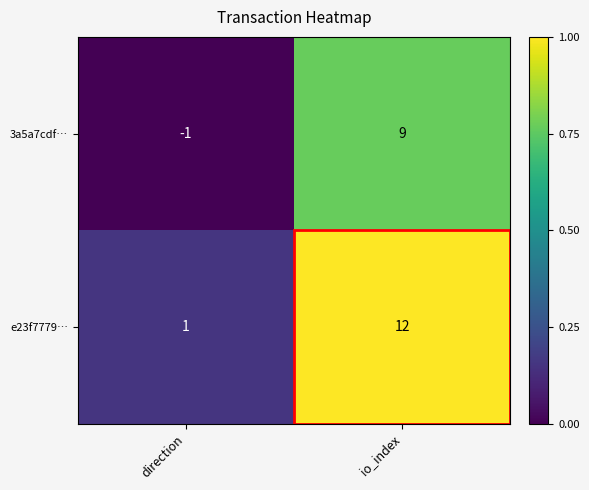

At how many categories does at least one series exceed 0?

2